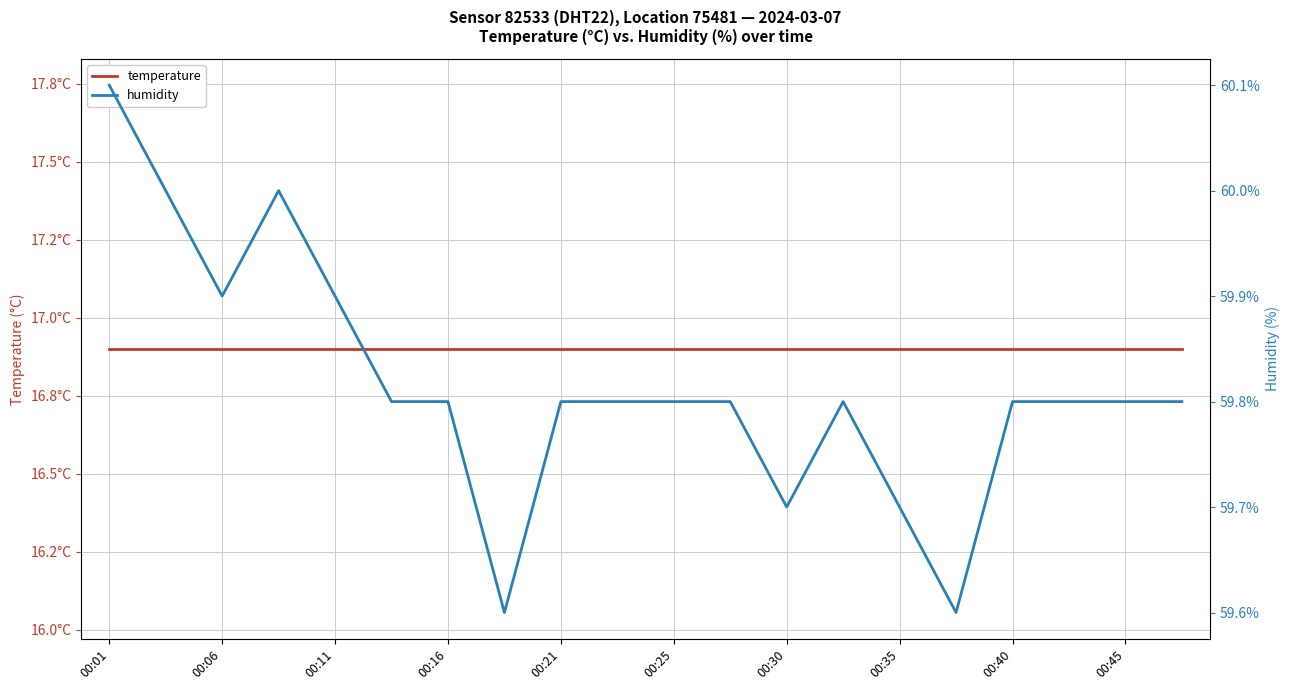

Reading left to right, what are all the values shown in this chart?

temperature: 16.9	16.9	16.9	16.9	16.9	16.9	16.9	16.9	16.9	16.9	16.9	16.9	16.9	16.9	16.9	16.9	16.9	16.9	16.9	16.9
humidity: 60.1	60.0	59.9	60.0	59.9	59.8	59.8	59.6	59.8	59.8	59.8	59.8	59.7	59.8	59.7	59.6	59.8	59.8	59.8	59.8